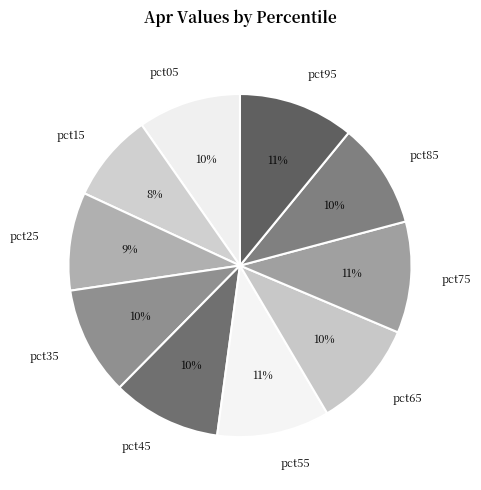

Is the sum of pct45 and pct05 greater than half?

No